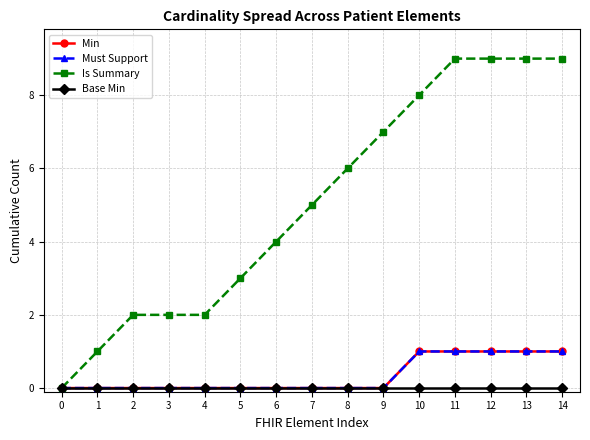

Rank the categories by Must Support value from highest to lowest.

10, 11, 12, 13, 14, 0, 1, 2, 3, 4, 5, 6, 7, 8, 9